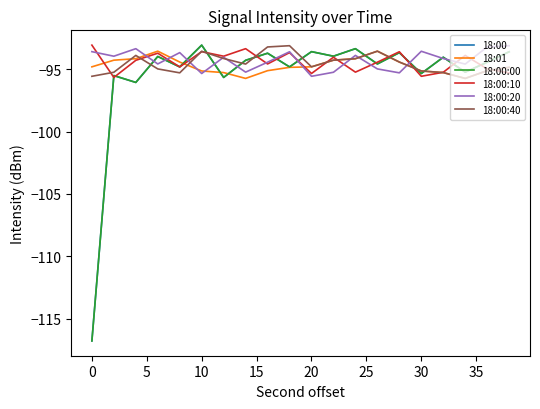

Which series ends up on top after the final intersection of 18:00:40 and 18:00:10?

18:00:40